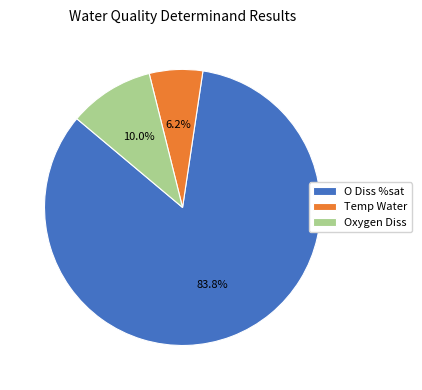

Which has a higher value, Oxygen Diss or O Diss %sat?

O Diss %sat